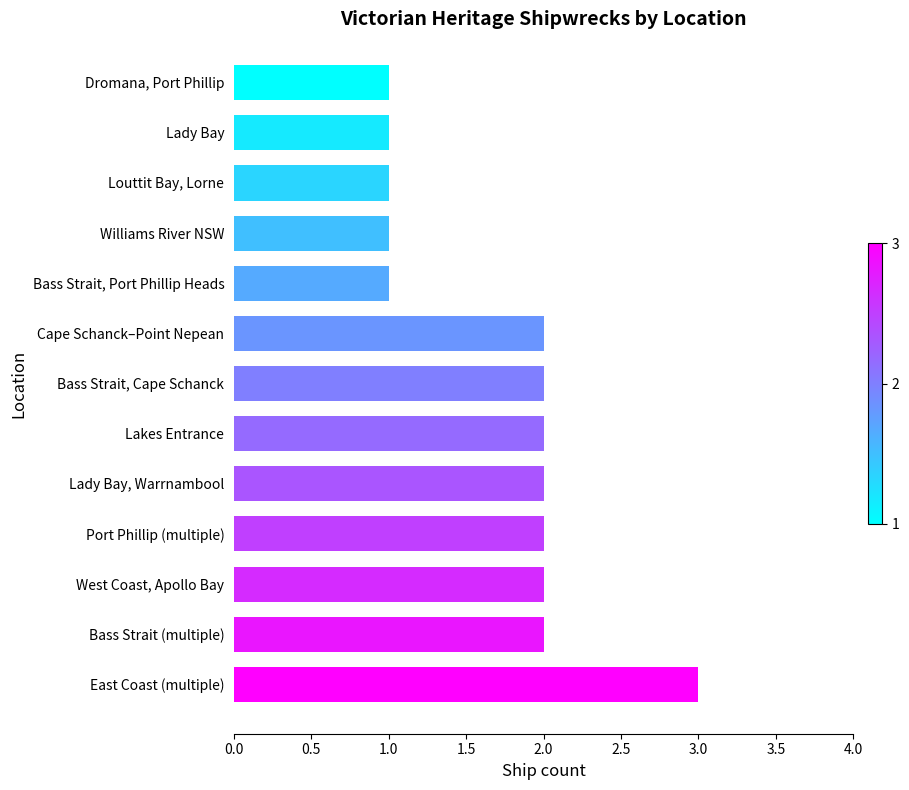

How many values are between 1 and 2?

12